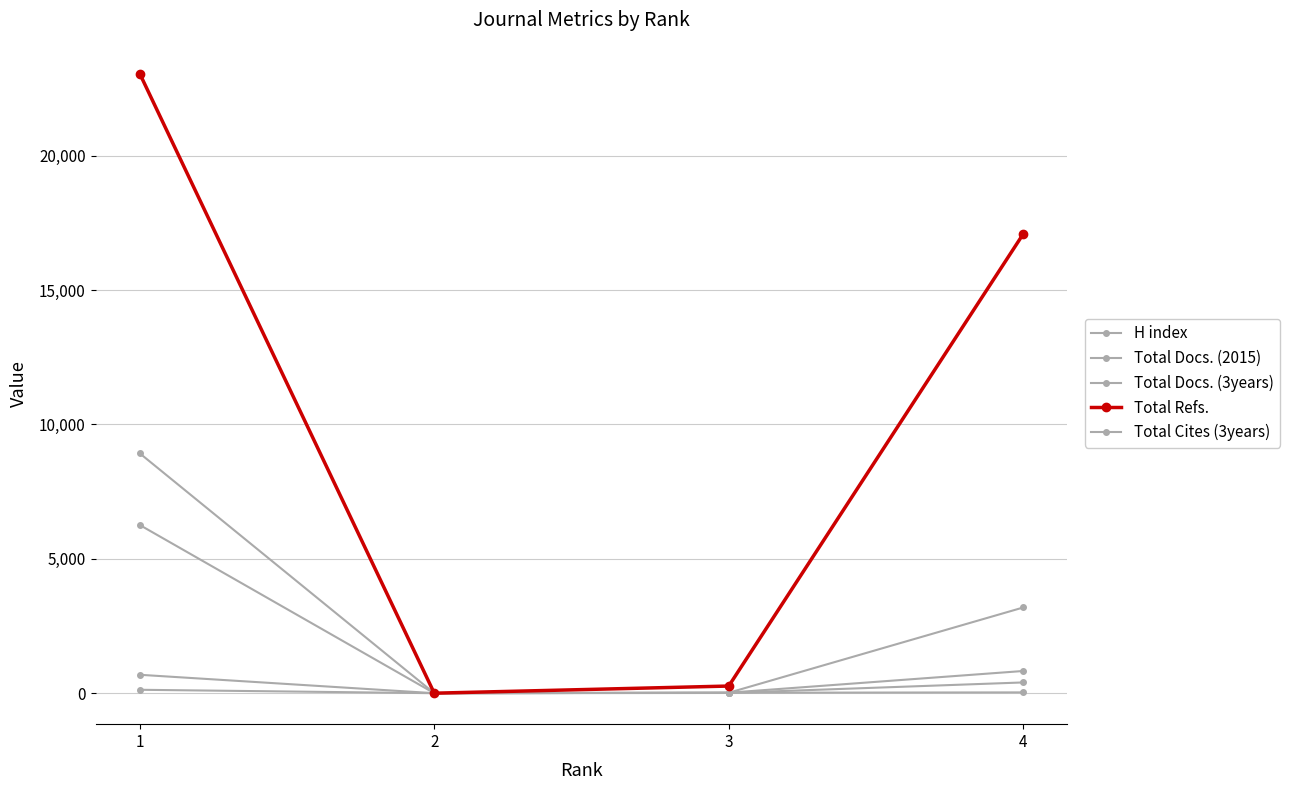

Which series has the largest range (max minus min)?

Total Refs.